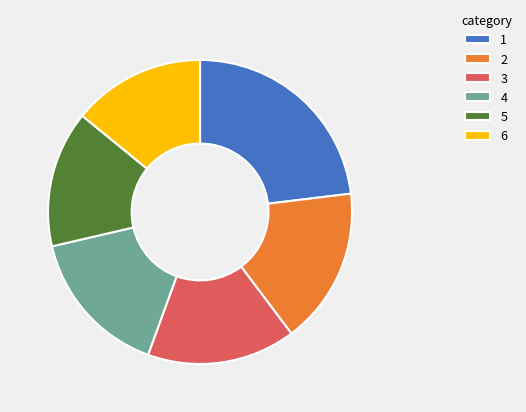

What is the ratio of the value at 2 to the value at 6?

1.2